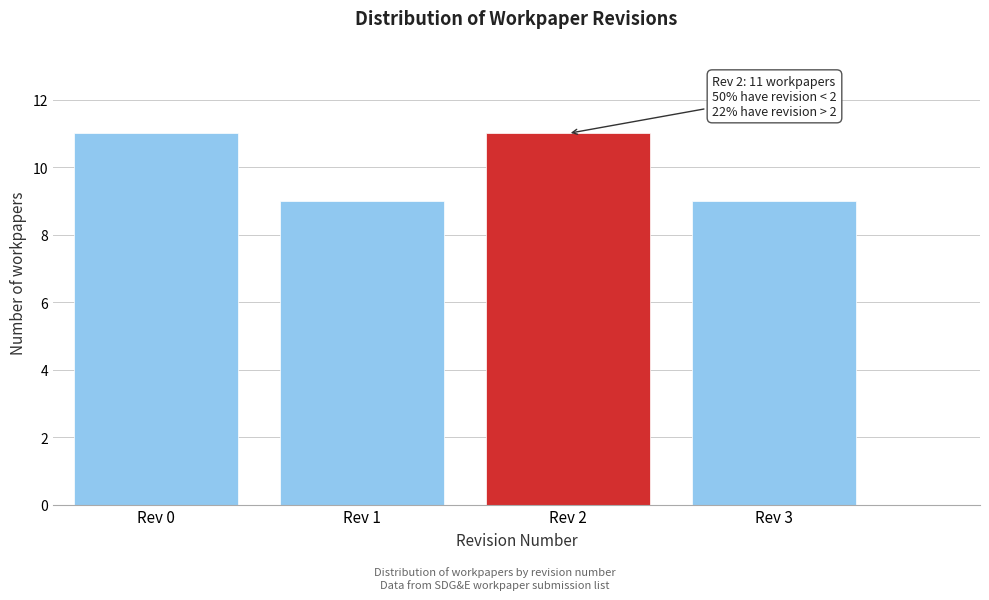

Reading right to left, extract all data points from this chart.

Rev 3=9	Rev 2=11	Rev 1=9	Rev 0=11